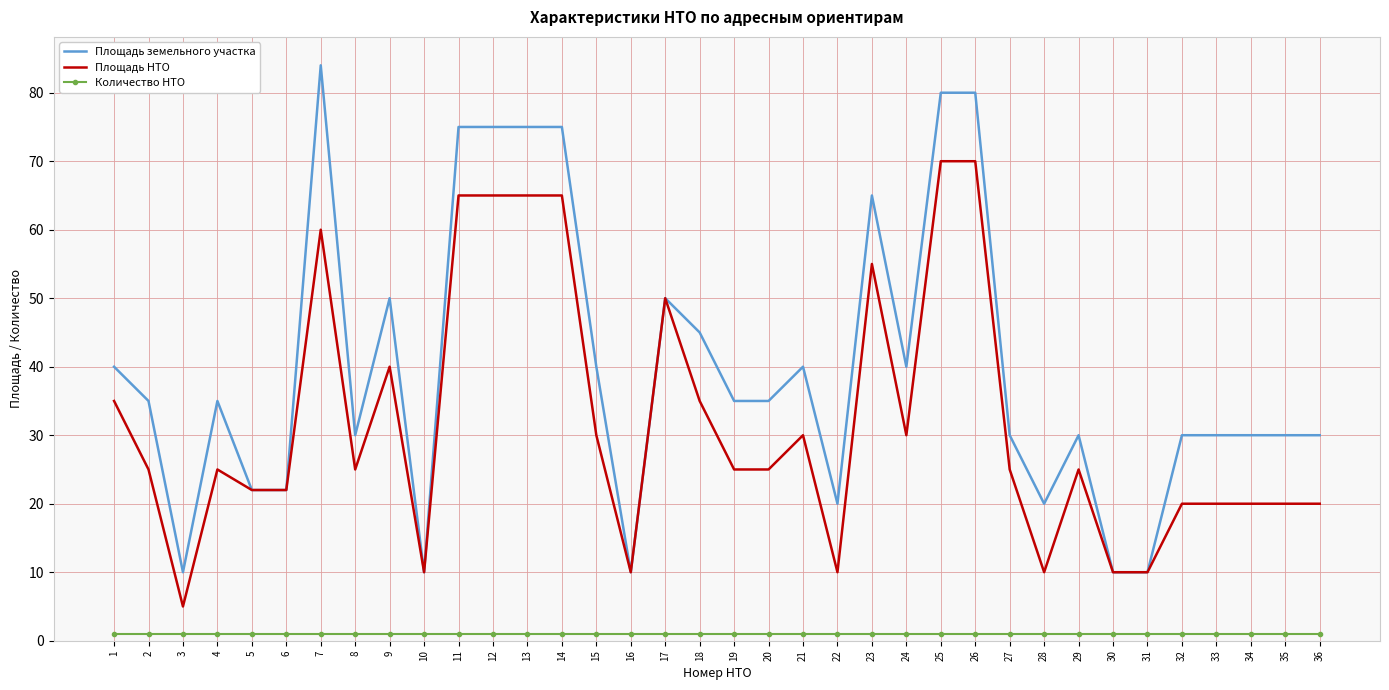

What is the difference between the second highest and minimum values in the Площадь земельного участка series?

70